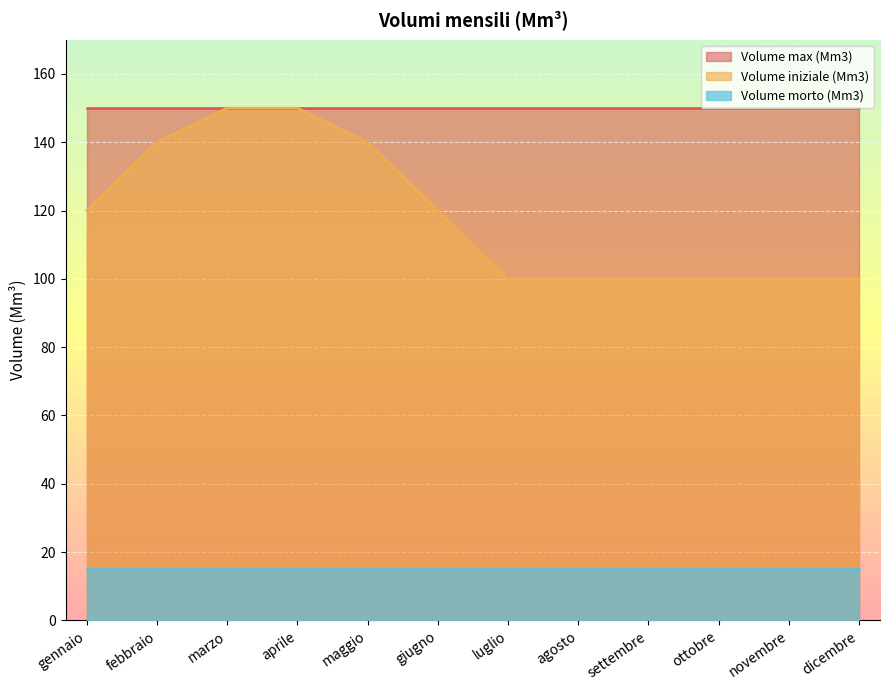

Reading left to right, what are all the values shown in this chart?

Volume iniziale (Mm3): 120	140	150	150	140	120	100	100	100	100	100	100
Volume morto (Mm3): 15	15	15	15	15	15	15	15	15	15	15	15
Volume max (Mm3): 150	150	150	150	150	150	150	150	150	150	150	150